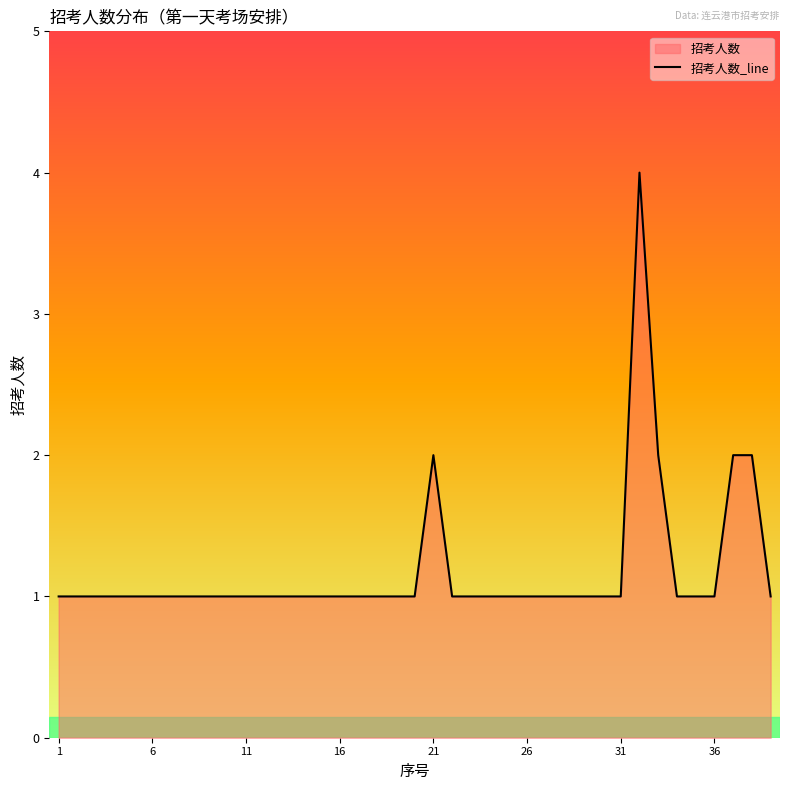

How many series are shown in this chart?

1